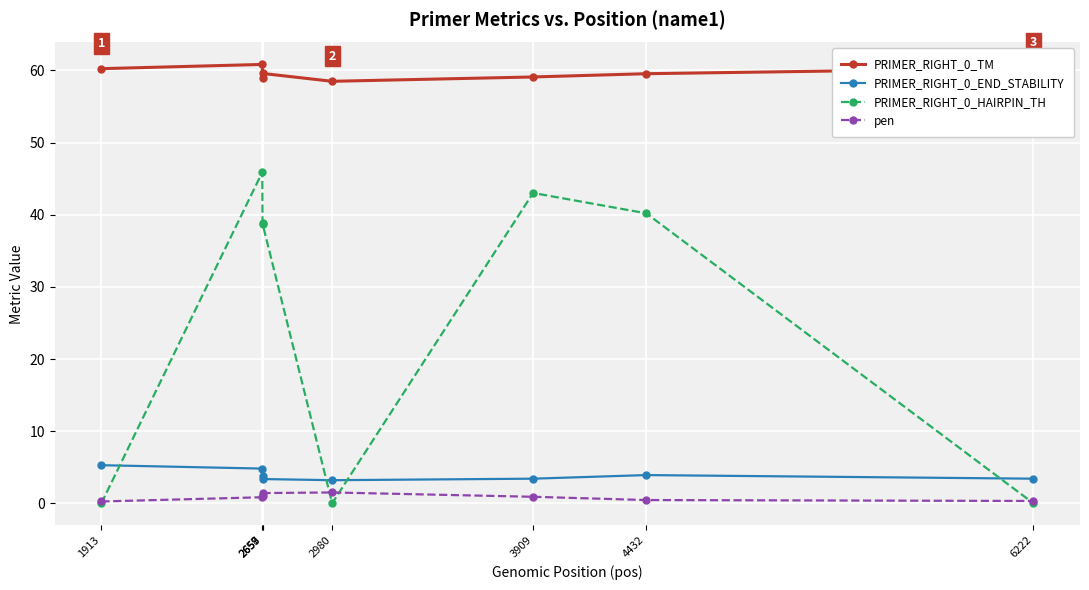

What is the highest value of the PRIMER_RIGHT_0_HAIRPIN_TH series?

45.9